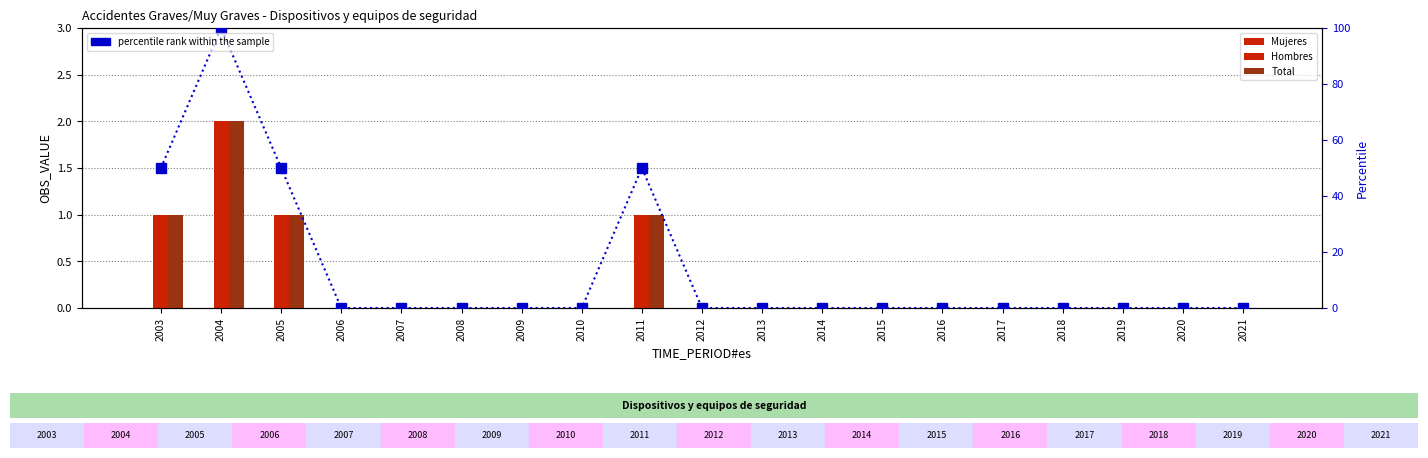

Are the bars horizontal?

No